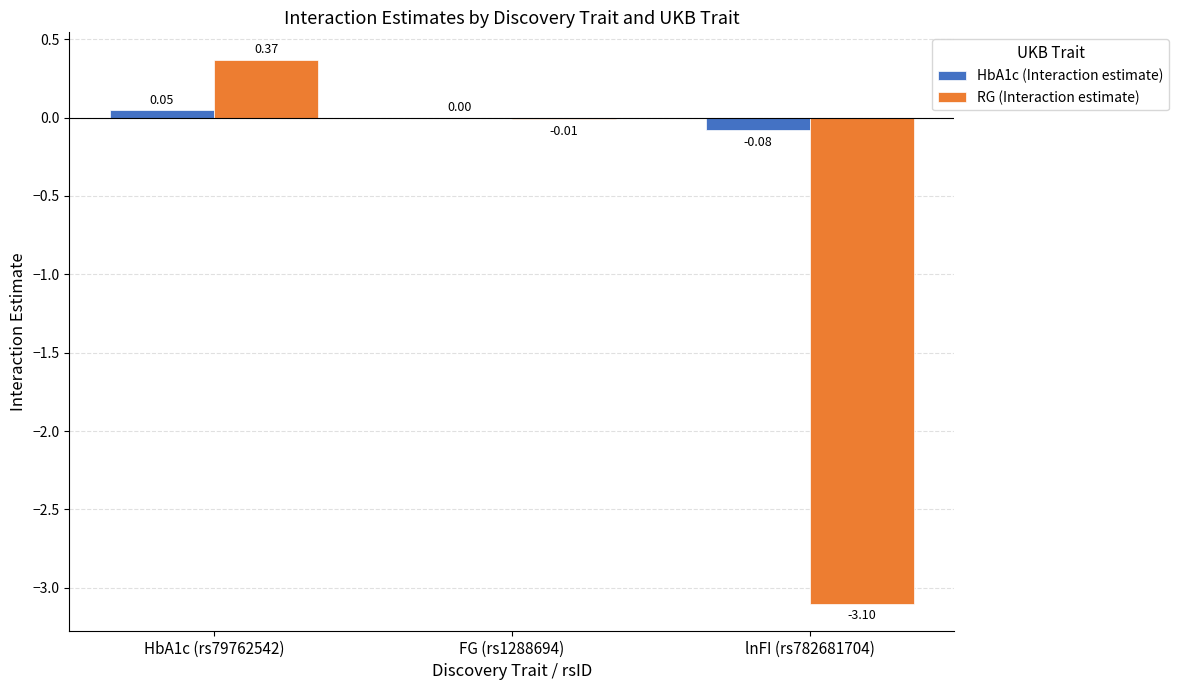

What is the sum of all RG (Interaction estimate) values?

-2.7